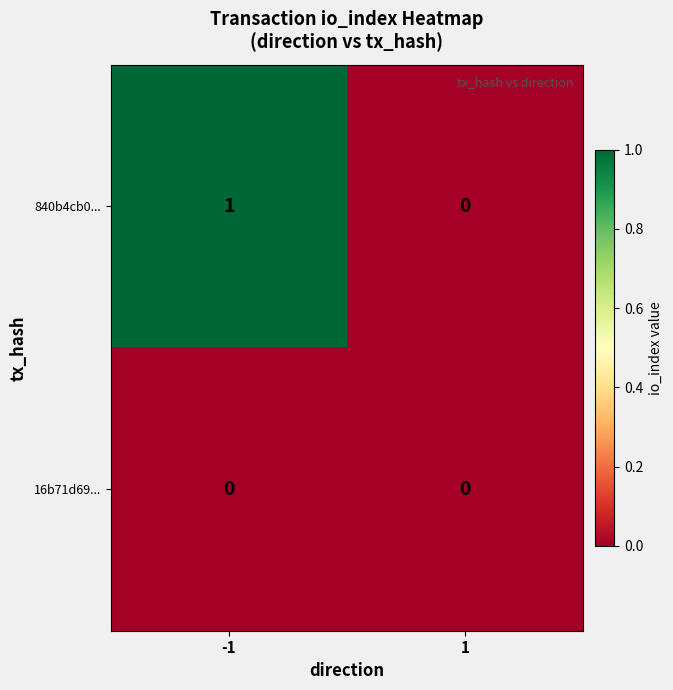

True or false: 16b71d69... has a value of 0 at -1.

True